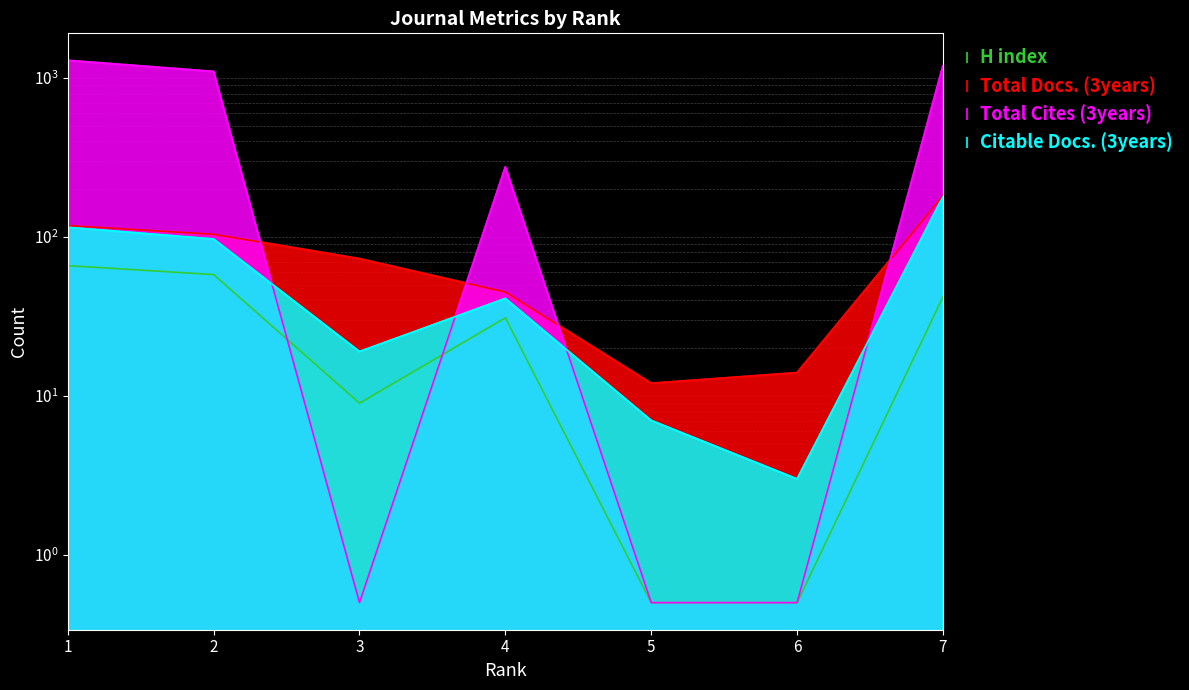

The value of H index at 5 is 0.2. True or false?

False